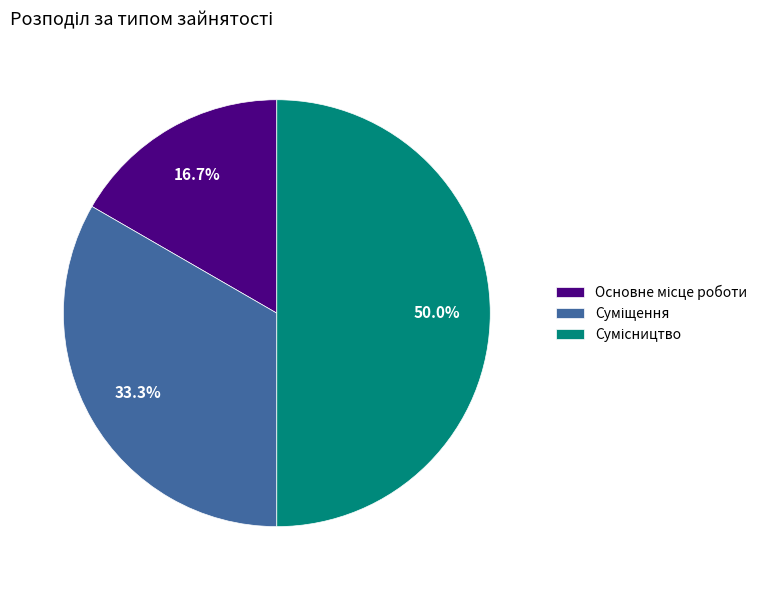

How many segments does this pie chart have?

3